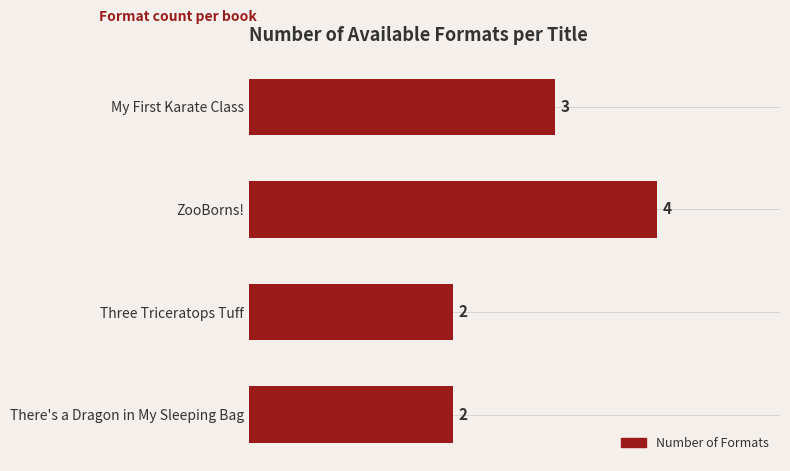

How many values are below 3?

2